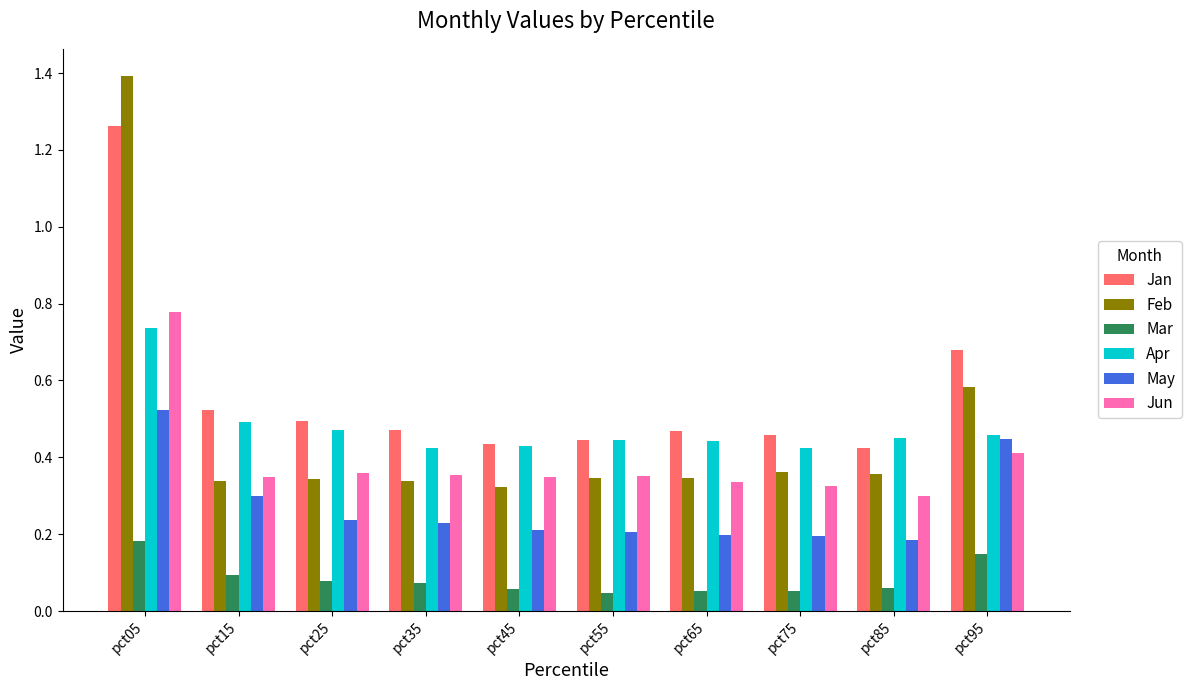

What is the total value across all series at pct15?

2.1